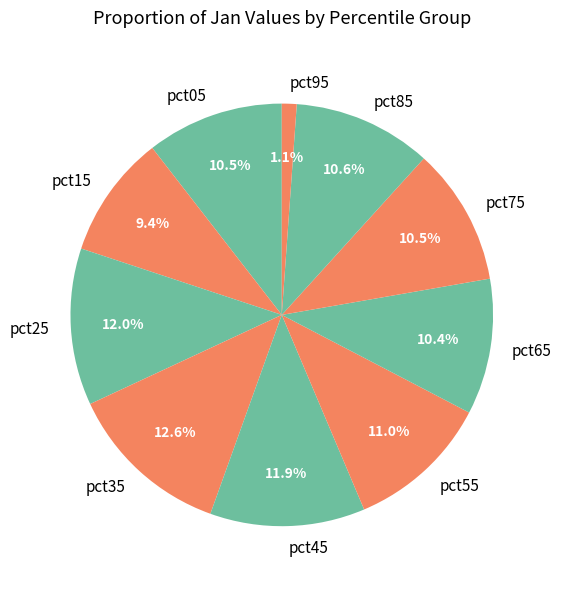

To the nearest percent, what portion does pct35 represent?

13%